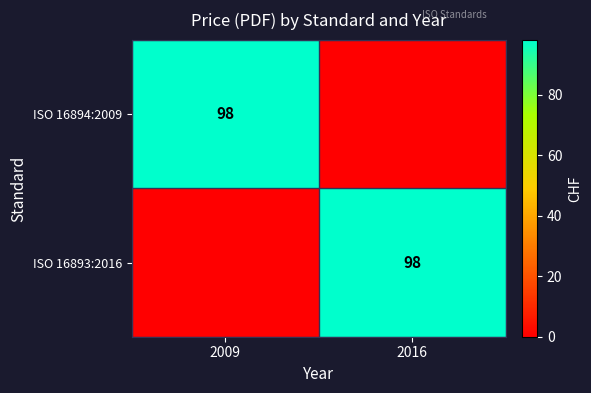

The ISO 16893:2016 series shows 171 at 2016. True or false?

False